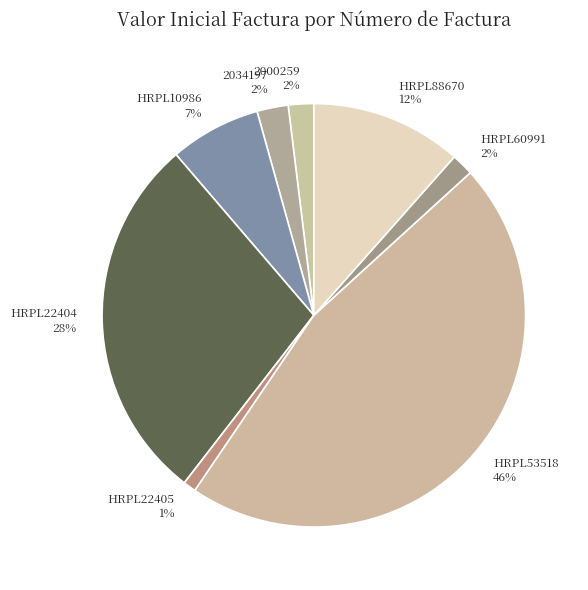

Do HRPL22404 28% and HRPL88670 12% together represent more than half of the pie?

No